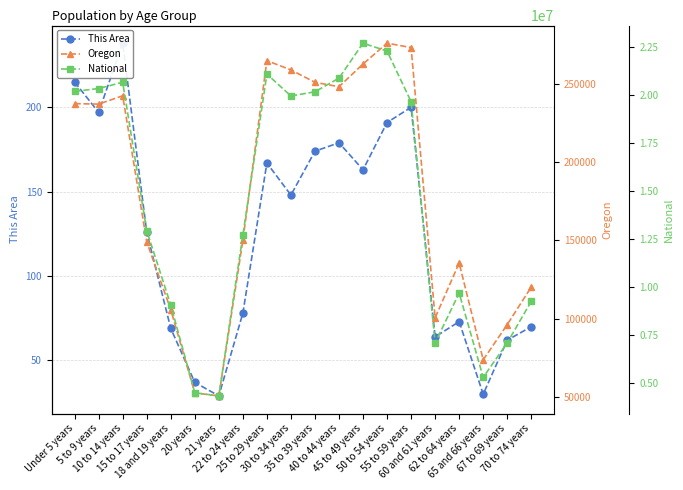

What is the average value of the National series?

14509549